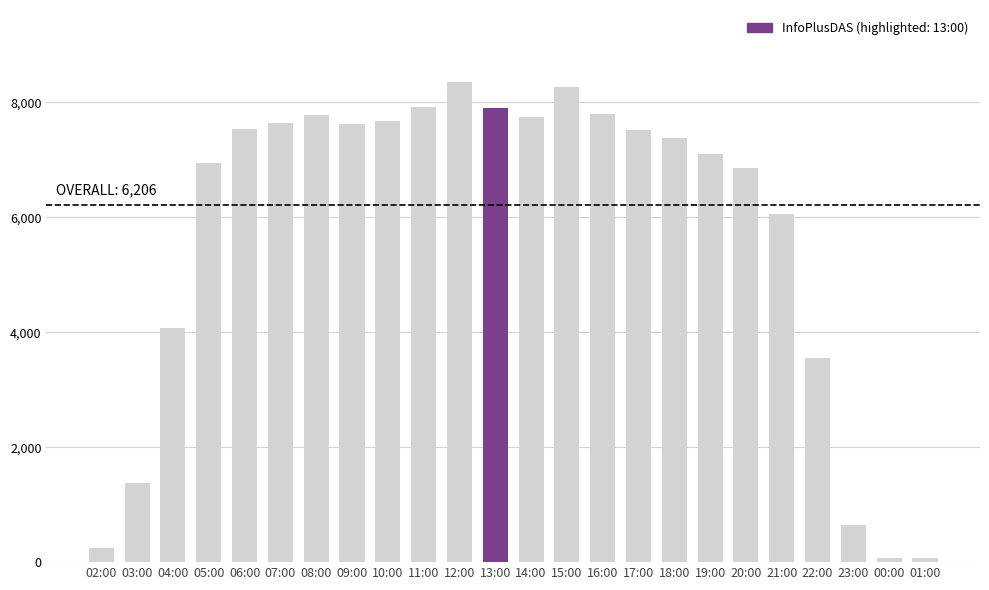

How many bars are there in total?

24